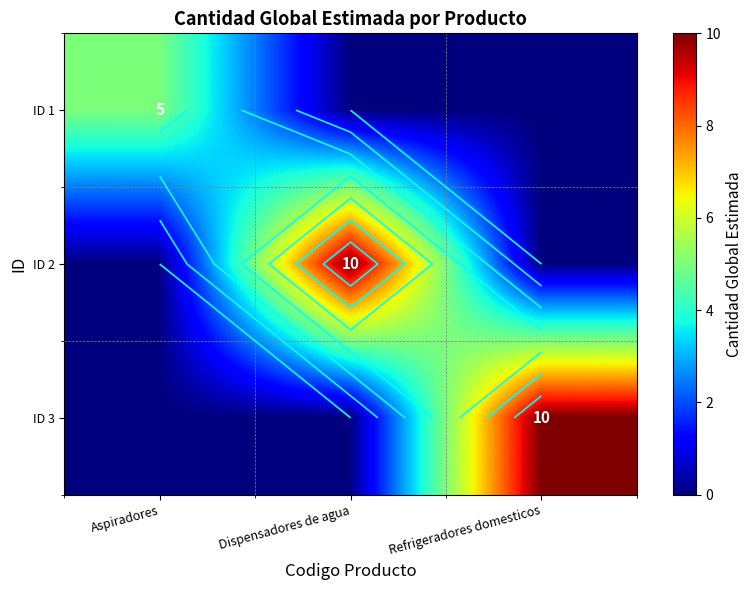

At how many categories does at least one series exceed 2?

3